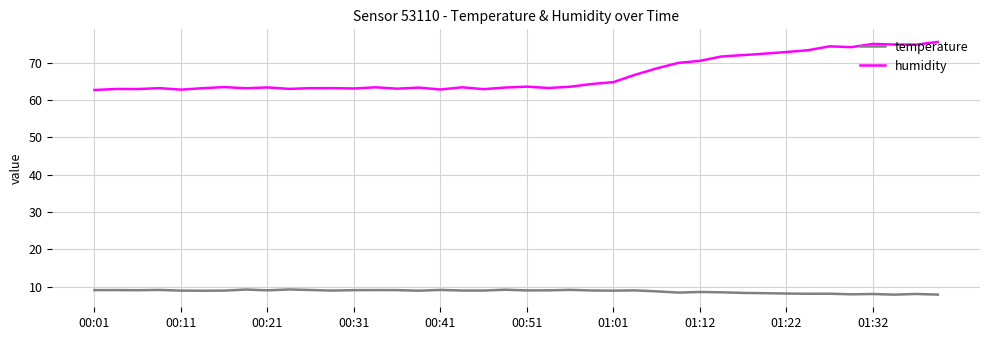

What is the difference between the maximum and second lowest values in the temperature series?

1.4